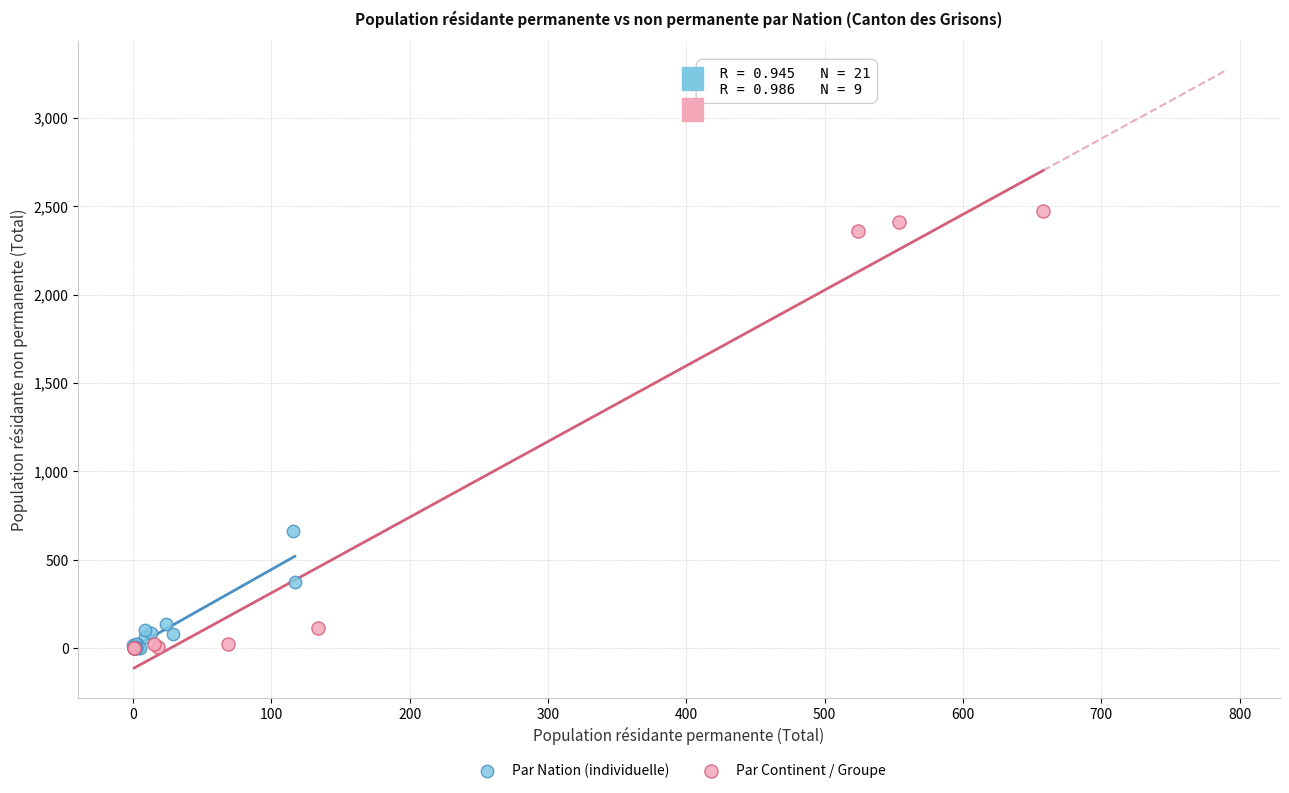

Which series reaches the maximum Y coordinate?

Par Continent / Groupe